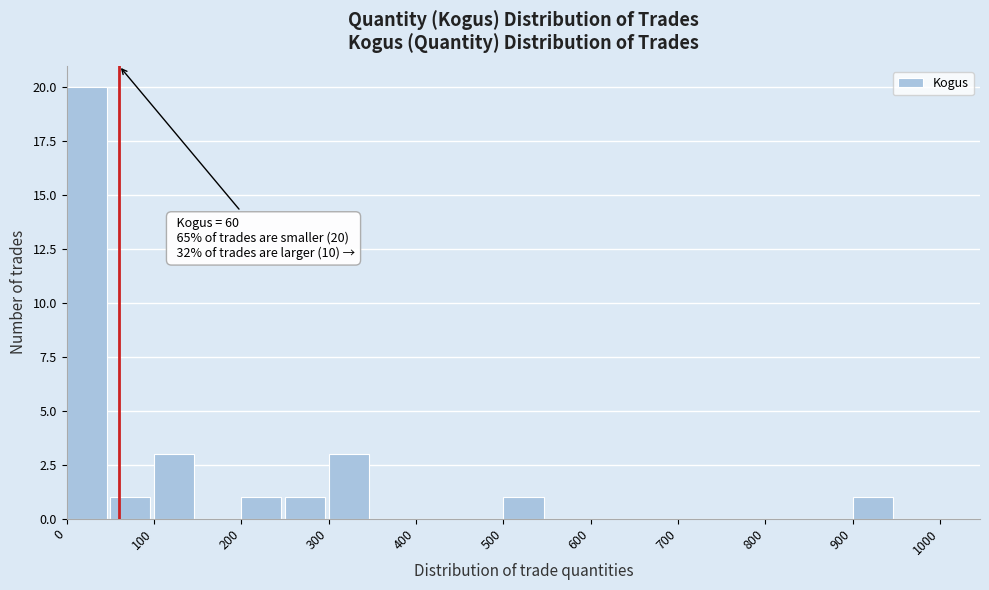

Which range on the x-axis has the tallest bar?

0 to 50